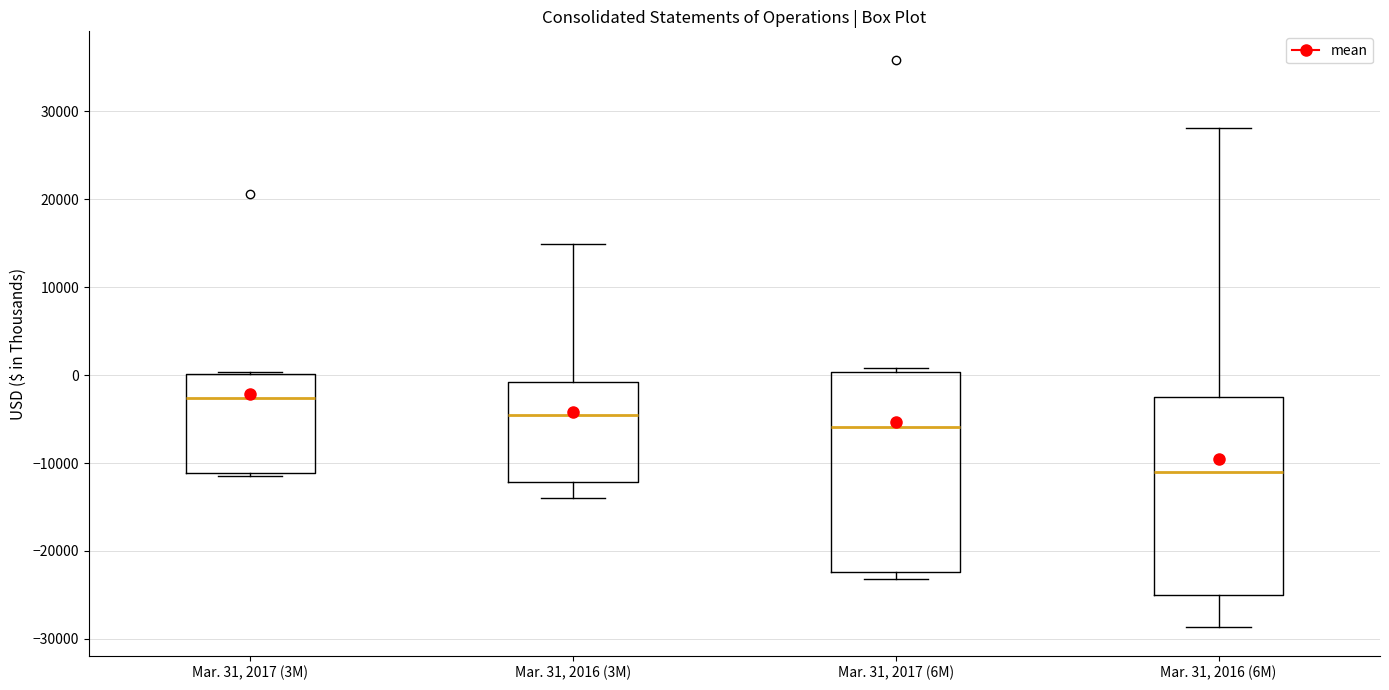

Reading left to right, read every box against the y-axis: the position of its median line, the range the box covers, and the ends of its whiskers. The values are not printed on the chart, so give them approximately, as read against the axis.

Mar. 31, 2017 (3M): median -3000, box -11000 to 0, whiskers -12000 to 0
Mar. 31, 2016 (3M): median -5000, box -12000 to -1000, whiskers -14000 to 15000
Mar. 31, 2017 (6M): median -6000, box -22000 to 0, whiskers -23000 to 1000
Mar. 31, 2016 (6M): median -11000, box -25000 to -3000, whiskers -29000 to 28000